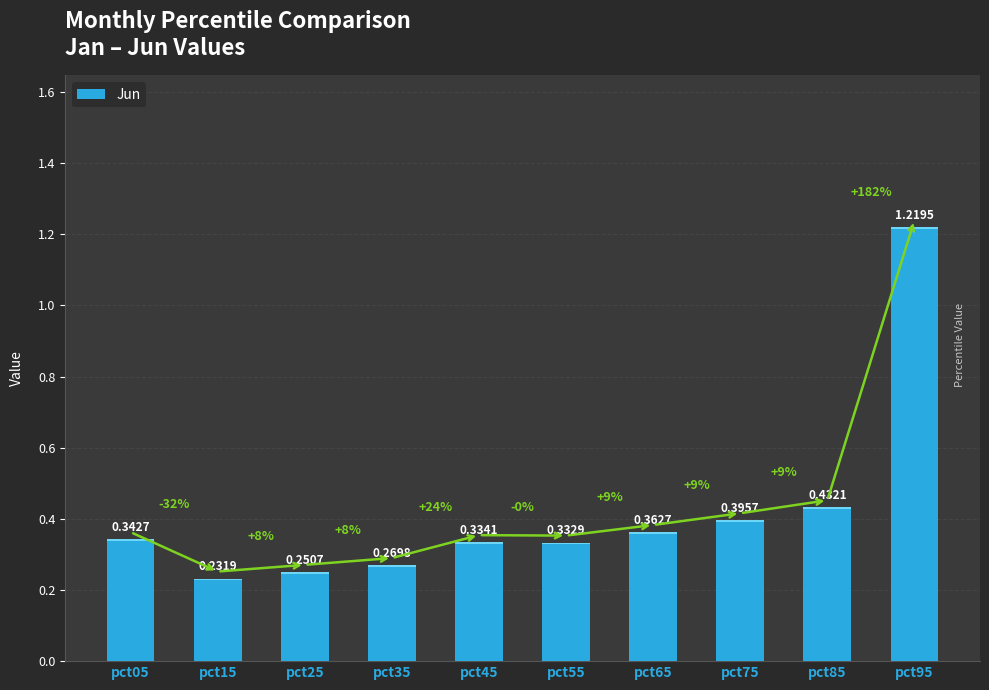

Which has a higher value, pct95 or pct55?

pct95